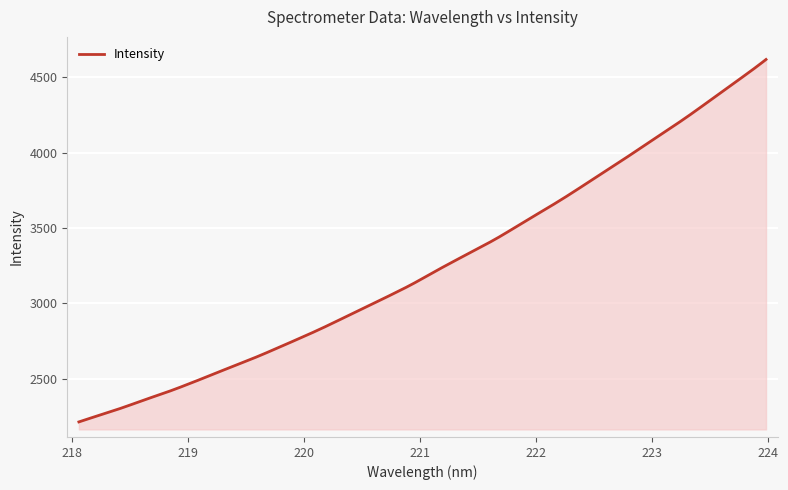

Count the number of categories in the chart.

400